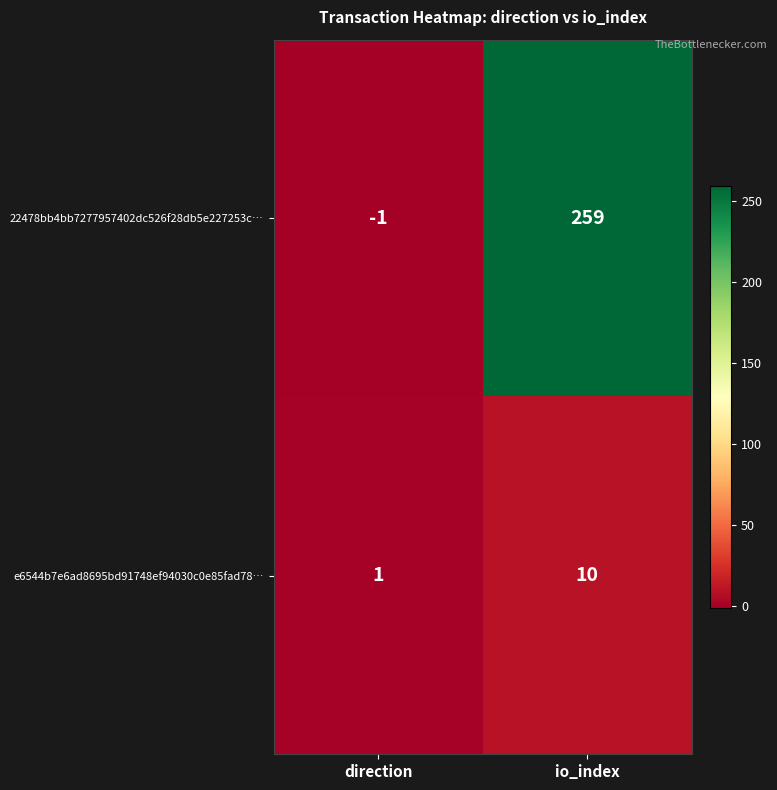

Which series changed the most between direction and io_index?

22478bb4bb7277957402dc526f28db5e227253c…